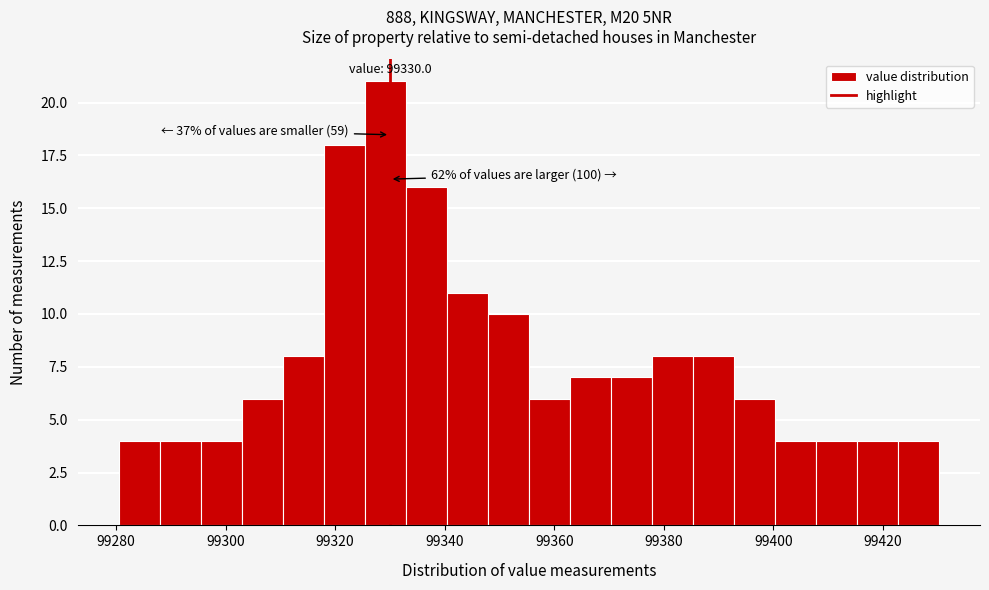

Read against the x-axis, roughly where is the centre of the tallest bar?

99330